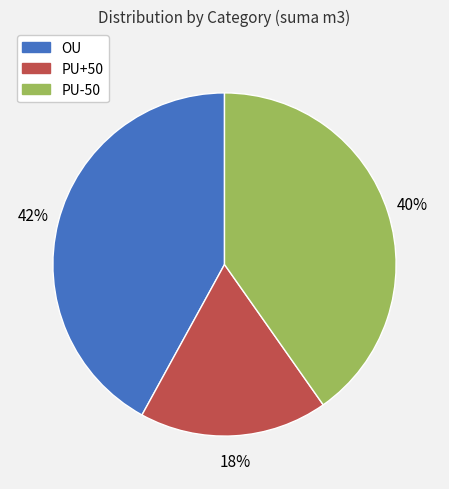

Does any single category account for the majority?

No